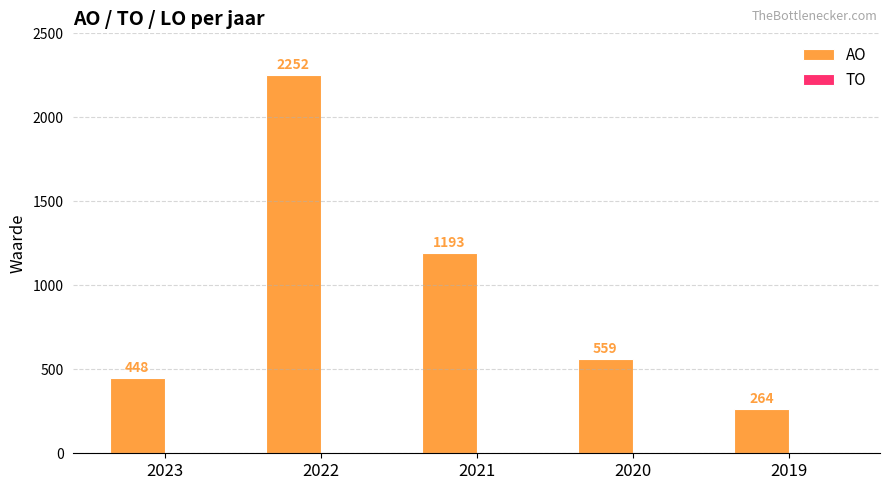

Which category has the lowest value across all series?

2019